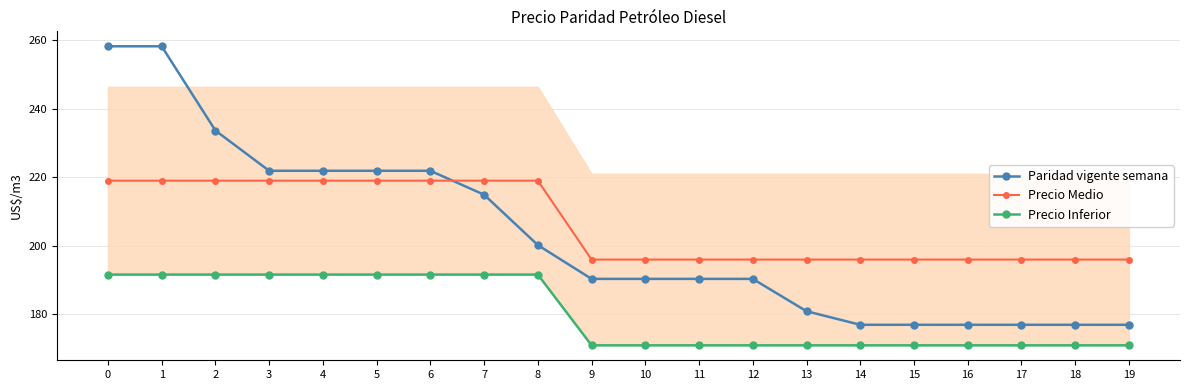

What is the total value across all series at 14?

544.0